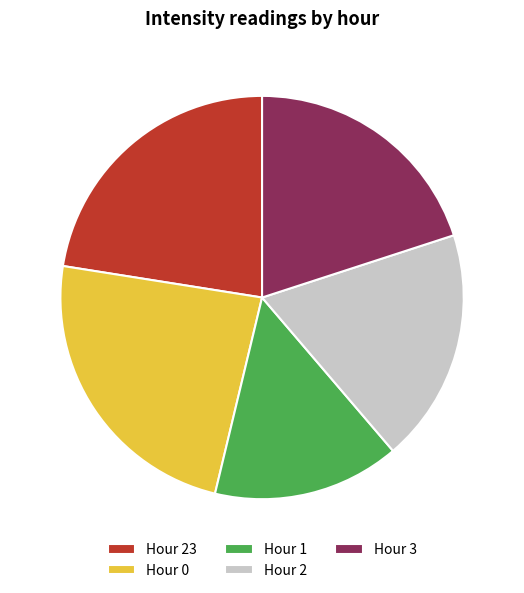

Which slice is the smallest?

Hour 1